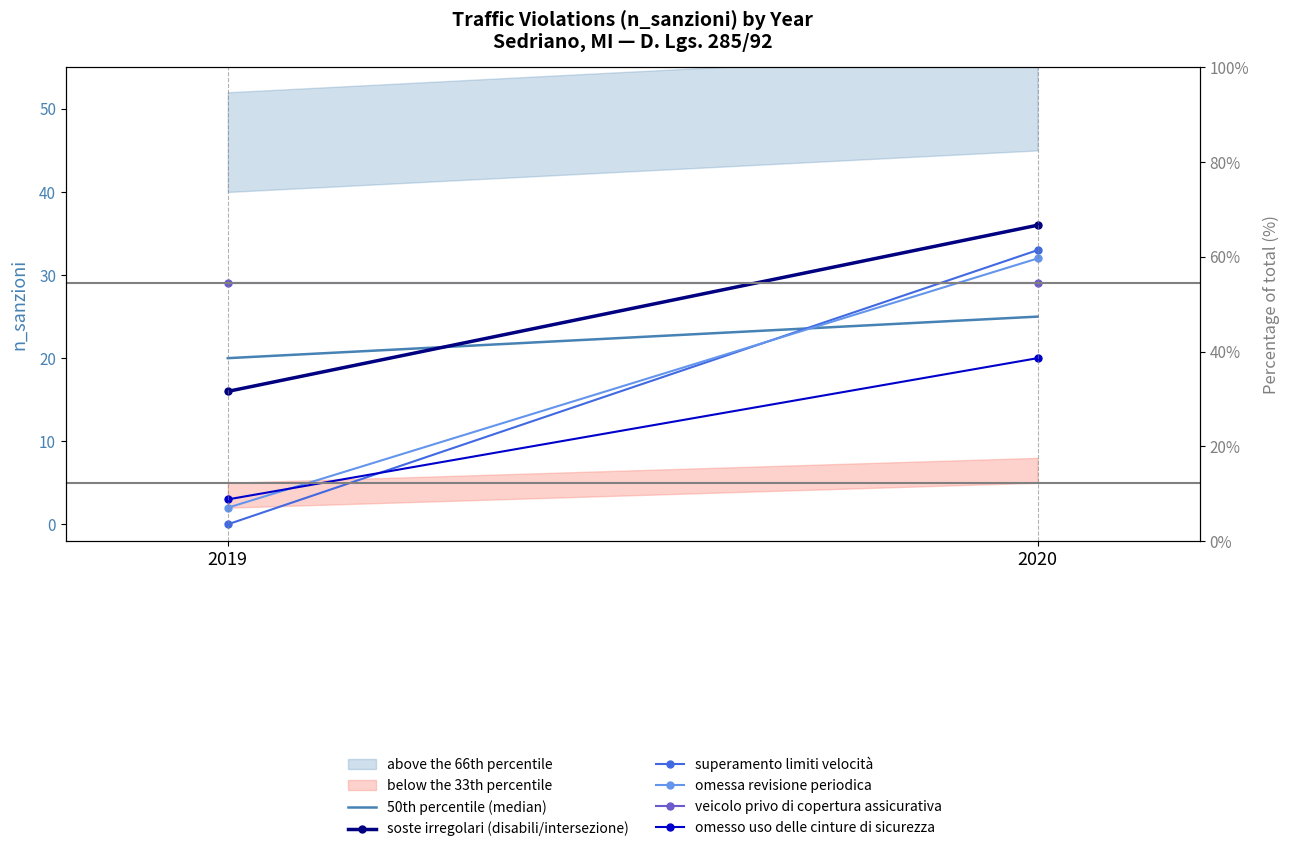

What is the sum of all omessa revisione periodica values?

34